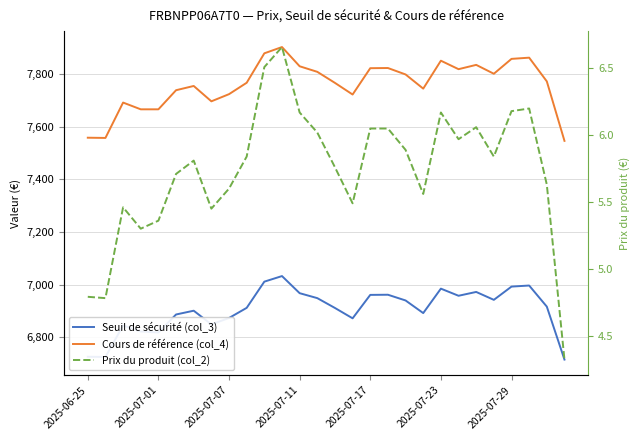

Reading left to right, what are all the values shown in this chart?

Seuil de sécurité (col_3): 6726.8	6726.0	6845.5	6822.7	6818.9	6887.2	6901.6	6849.7	6873.9	6912.4	7011.8	7033.0	6968.1	6949.3	6911.9	6872.7	6961.6	6962.2	6940.4	6892.5	6985.3	6958.3	6972.8	6942.8	6993.1	6997.1	6917.1	6716.1
Cours de référence (col_4): 7558.2	7557.3	7691.6	7665.9	7665.9	7738.4	7754.6	7696.3	7723.5	7766.7	7878.5	7902.2	7829.3	7808.2	7766.2	7722.1	7822.0	7822.7	7798.2	7744.4	7850.4	7818.3	7834.6	7800.9	7857.4	7862.0	7772.0	7546.2
Prix du produit (col_2): 4.8	4.8	5.5	5.3	5.4	5.7	5.8	5.5	5.6	5.8	6.5	6.7	6.2	6.0	5.8	5.5	6.0	6.0	5.9	5.6	6.2	6.0	6.1	5.8	6.2	6.2	5.6	4.3